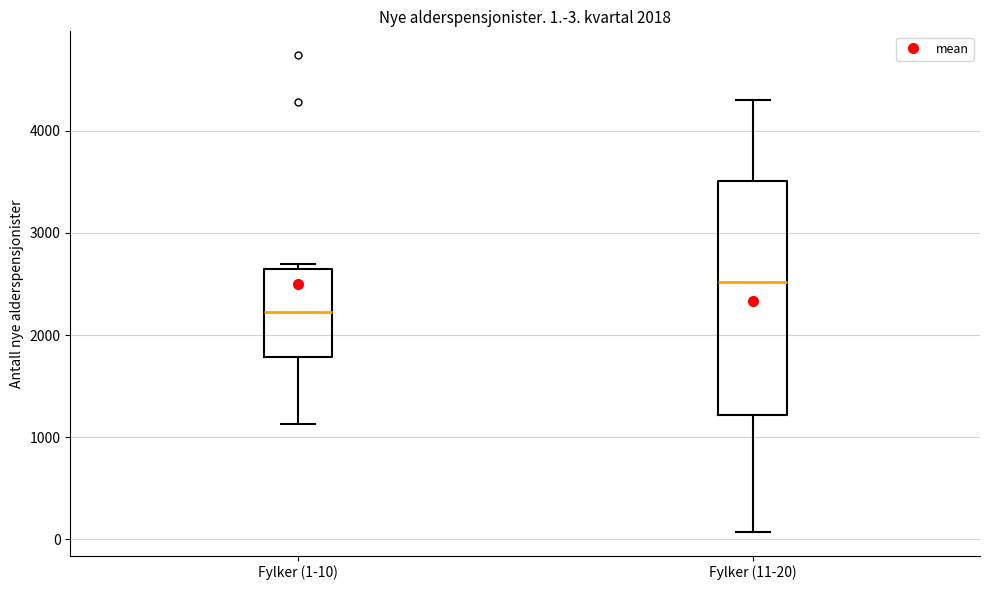

Which box's median line is the lowest?

Fylker (1-10)